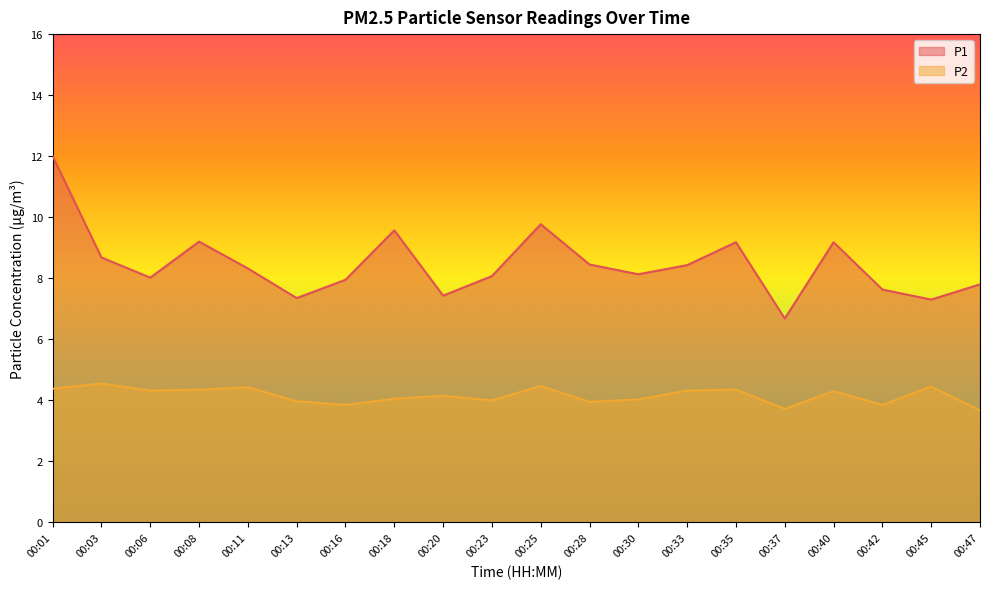

What is the smallest value displayed?

3.7